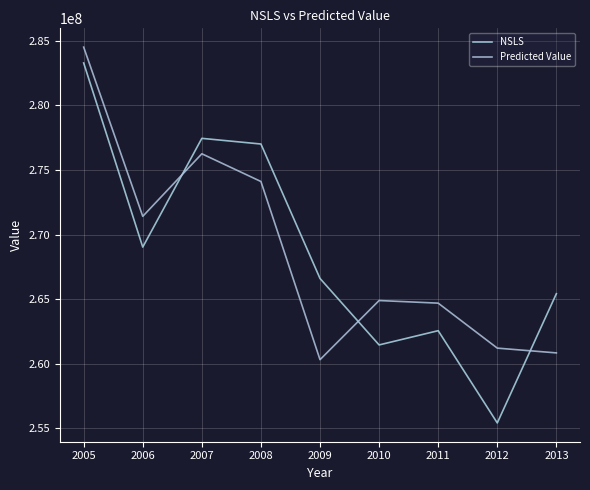

What is the difference between the highest and lowest values at 2012?

5789740.7